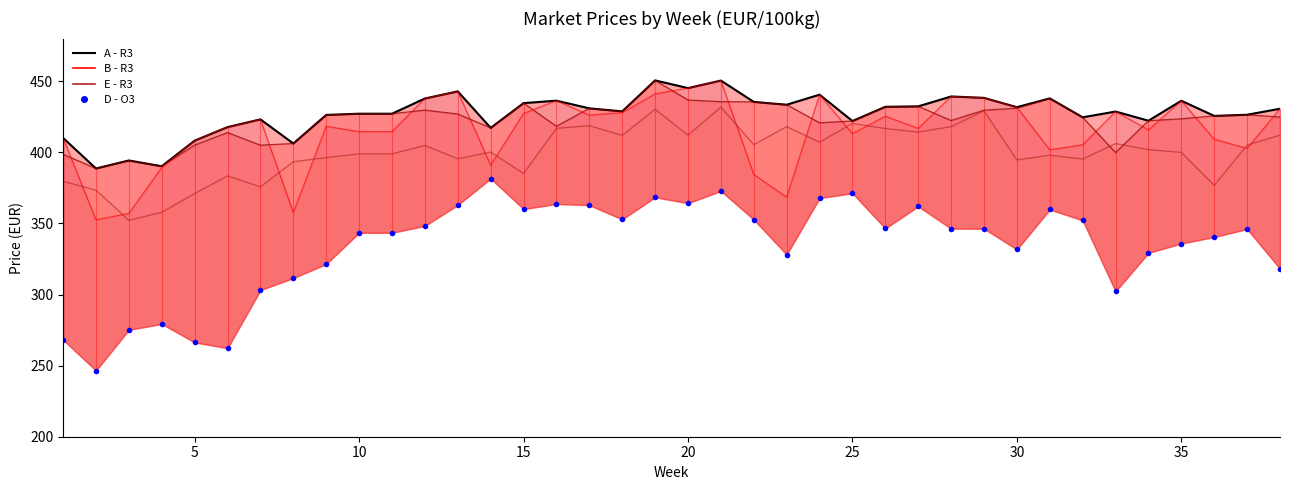

True or false: D - O3 (lower) and A - R3 (upper) intersect in this chart.

False